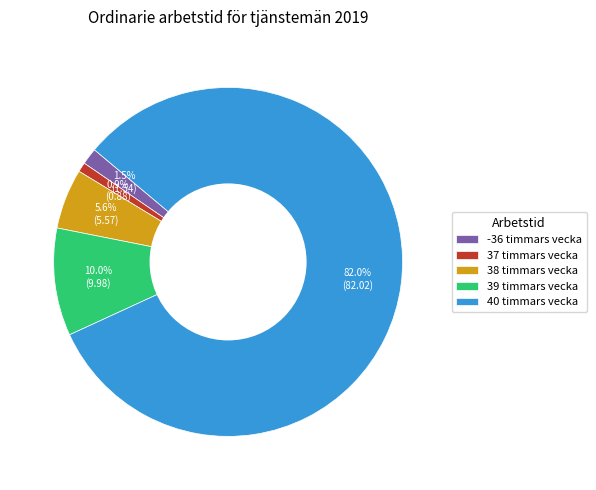

To the nearest percent, what is the difference between the largest and smallest slice percentages?

81%